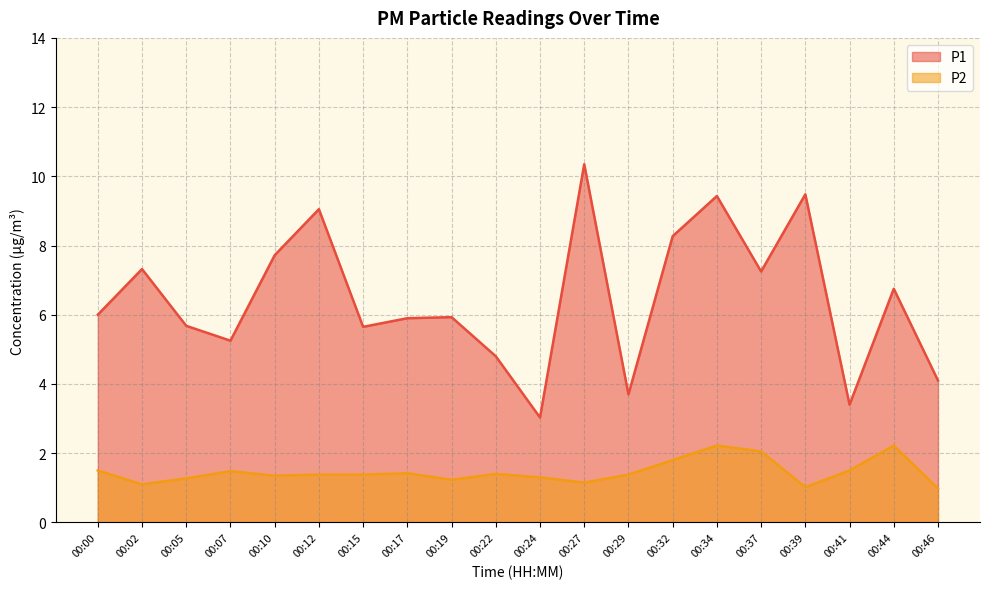

Rank the categories by P2 value from lowest to highest.

00:46, 00:39, 00:02, 00:27, 00:19, 00:05, 00:24, 00:10, 00:12, 00:15, 00:29, 00:22, 00:17, 00:07, 00:00, 00:41, 00:32, 00:37, 00:34, 00:44